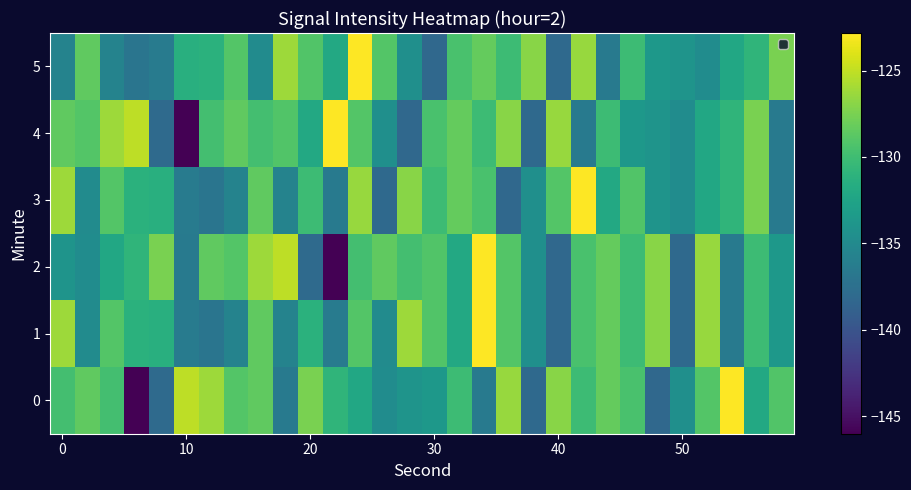

What is the smallest value displayed?

-146.0